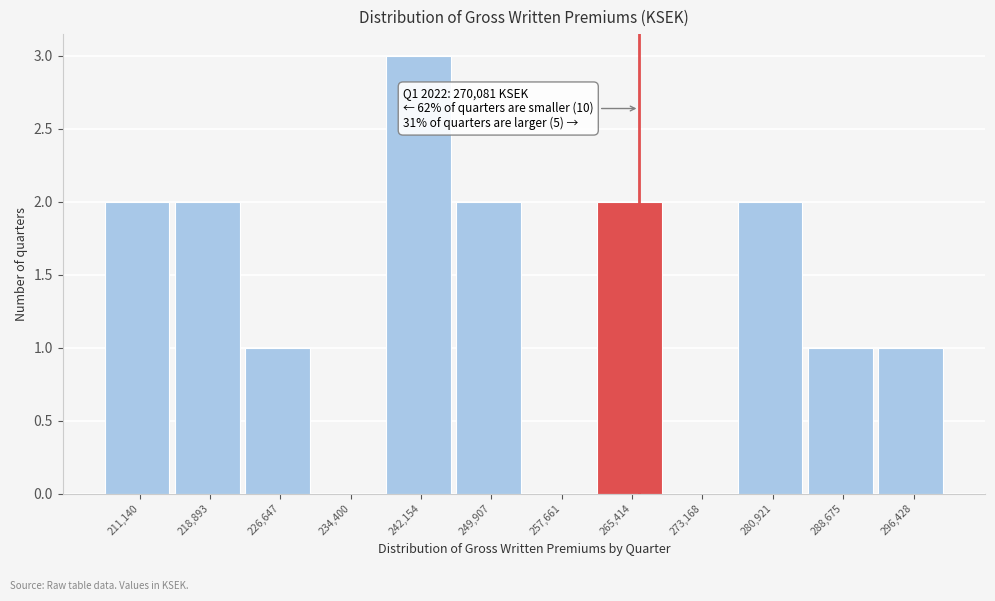

Reading right to left, what are all the values shown in this chart?

296,428=1	288,675=1	280,921=2	273,168=0	265,414=2	257,661=0	249,907=2	242,154=3	234,400=0	226,647=1	218,893=2	211,140=2